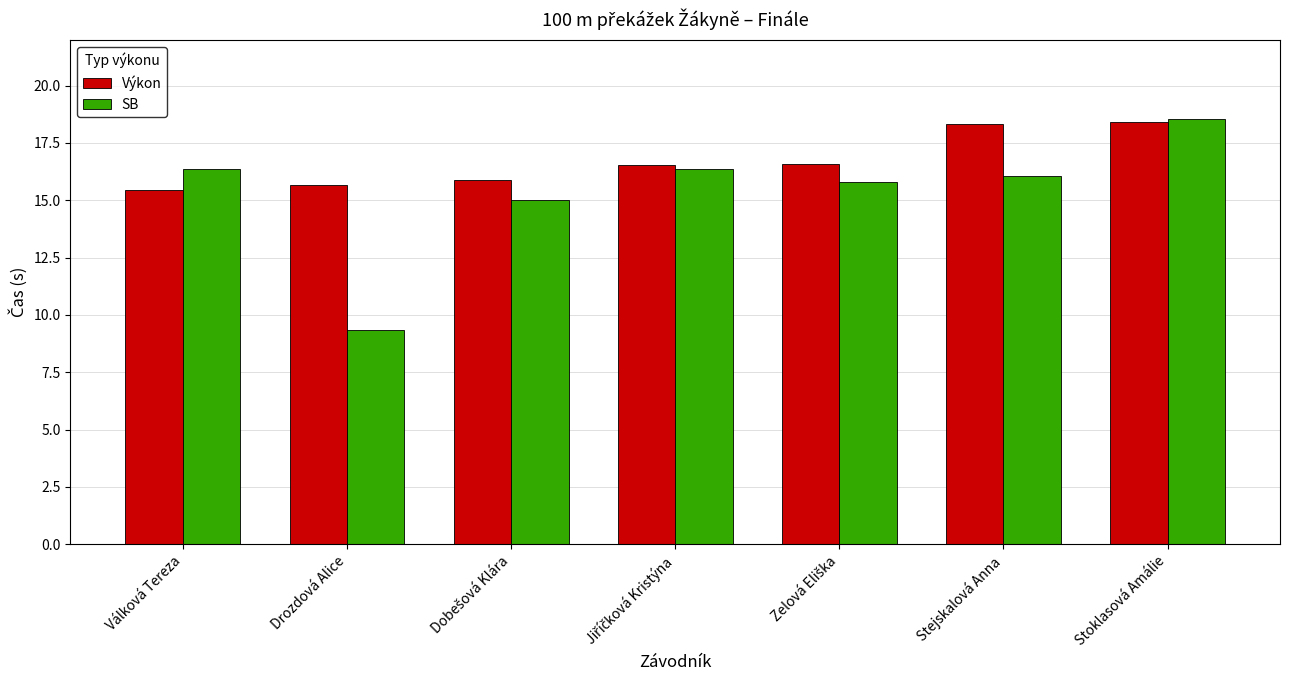

Rank the series at Válková Tereza from highest to lowest value.

SB, Výkon